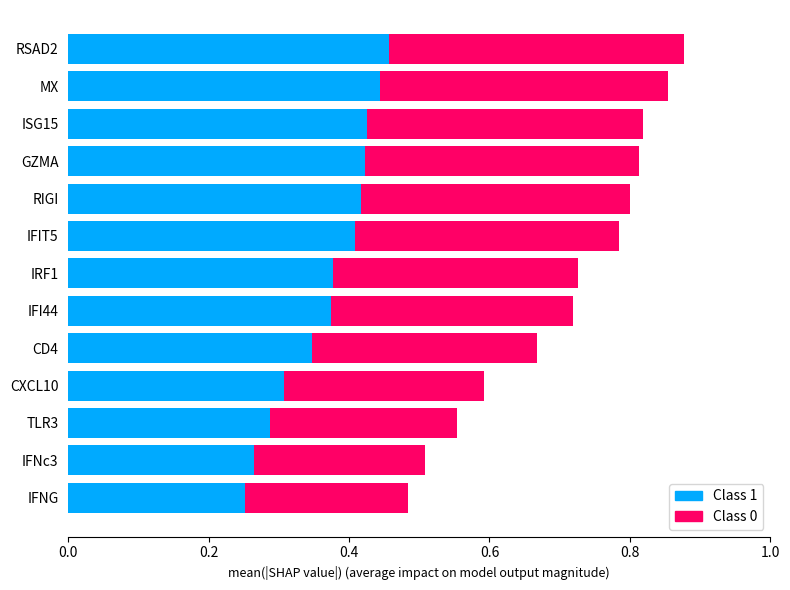

The Class 1 series shows 0.4 at IFIT5. True or false?

True